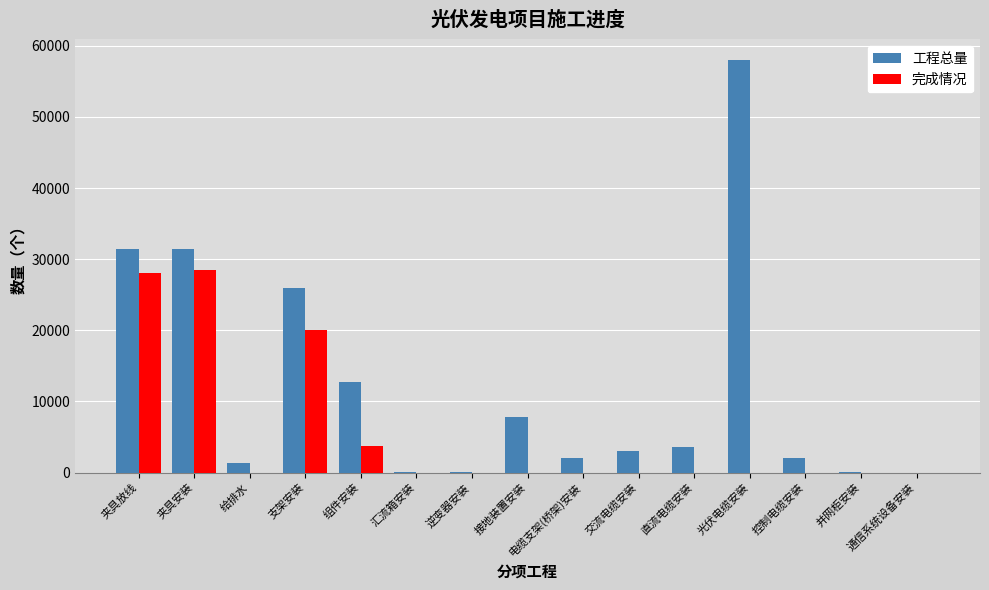

How many categories are shown in the chart?

15